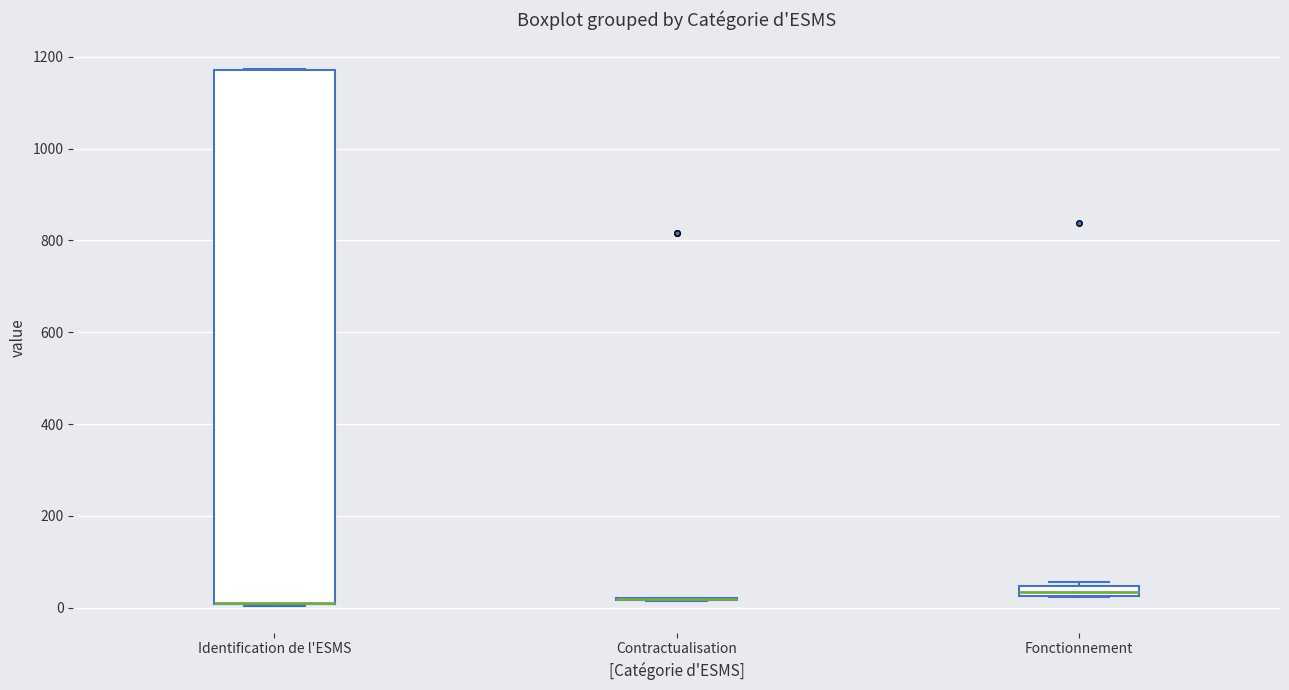

Comparing the boxes themselves (not the whiskers), which one is the tallest?

Identification de l'ESMS